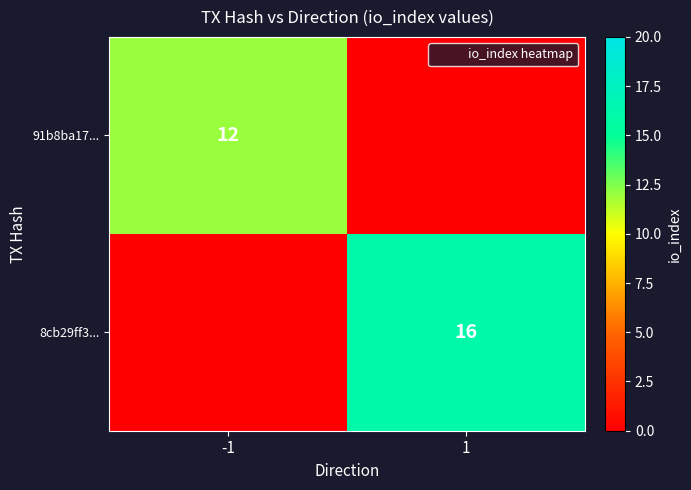

How many data points in 8cb29ff3... are less than 16?

1